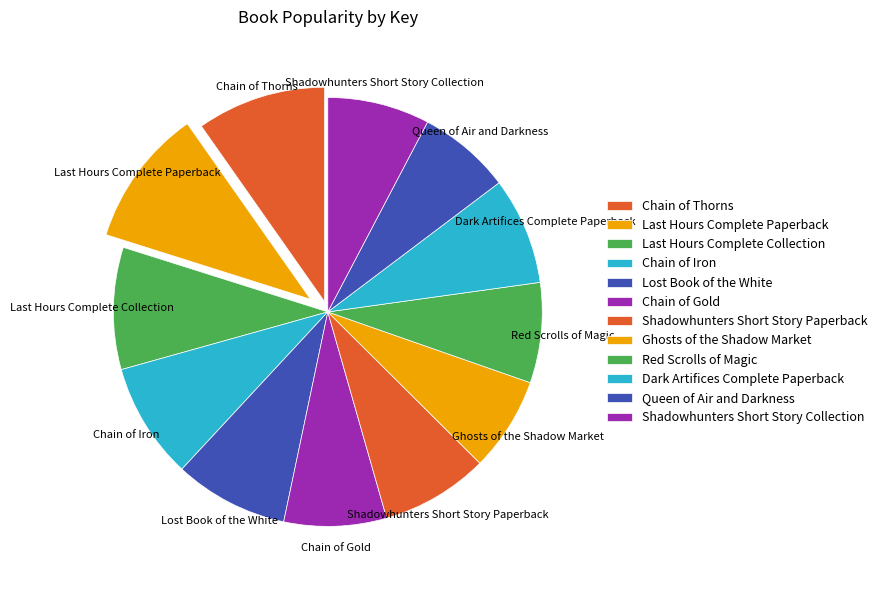

Which category has the smallest portion of the pie?

Queen of Air and Darkness